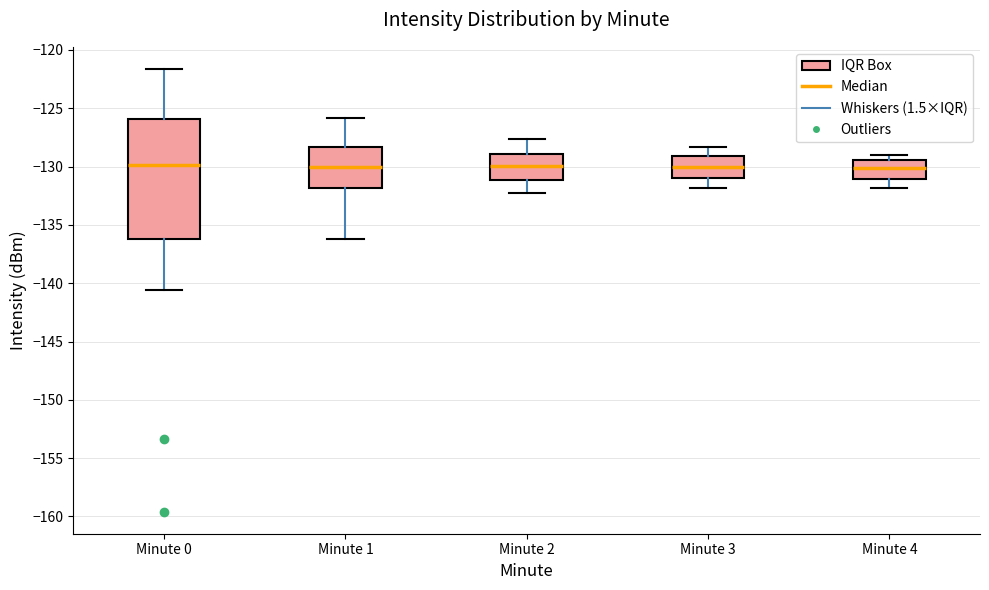

Where is the upper edge of the box for Minute 3 on the y-axis? The values are not printed on the chart, so give them approximately, as read against the axis.

-129.0